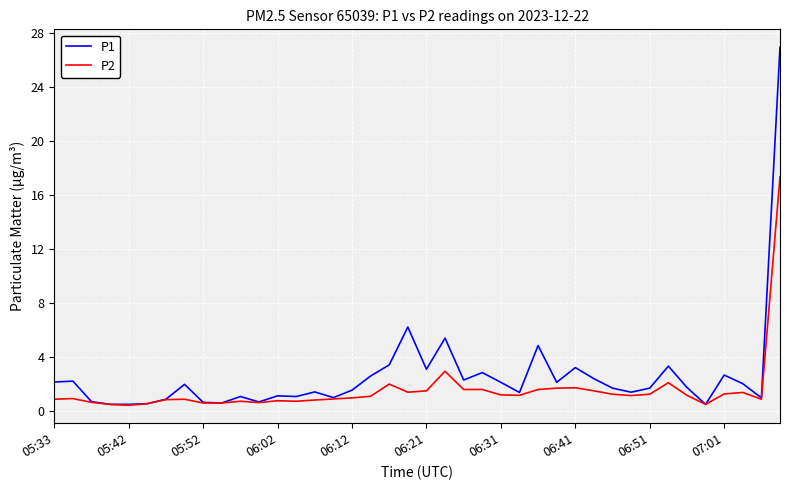

What is the sum of all P1 values?

103.7